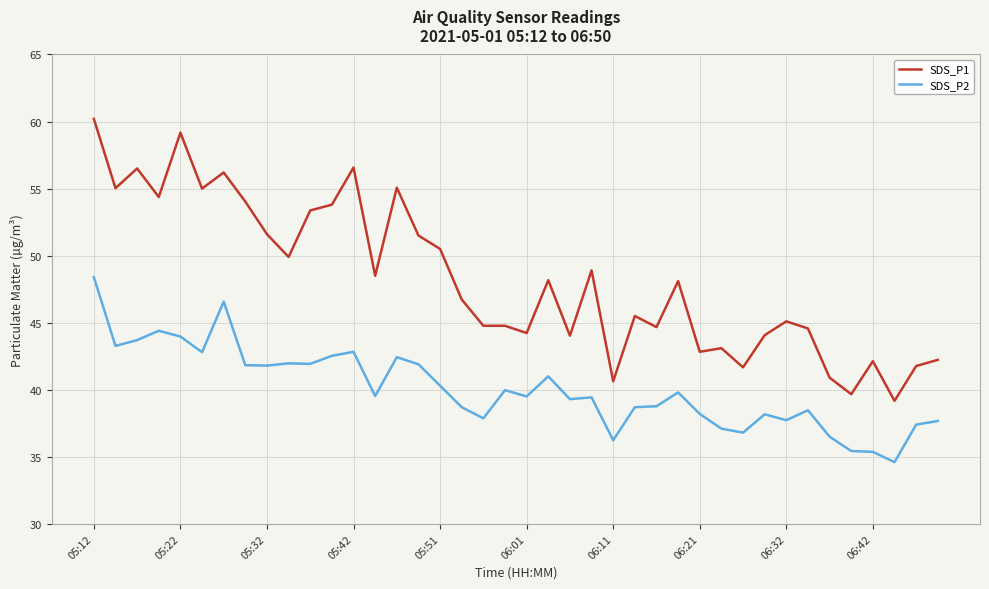

Rank the series by their average value, from highest to lowest.

SDS_P1, SDS_P2